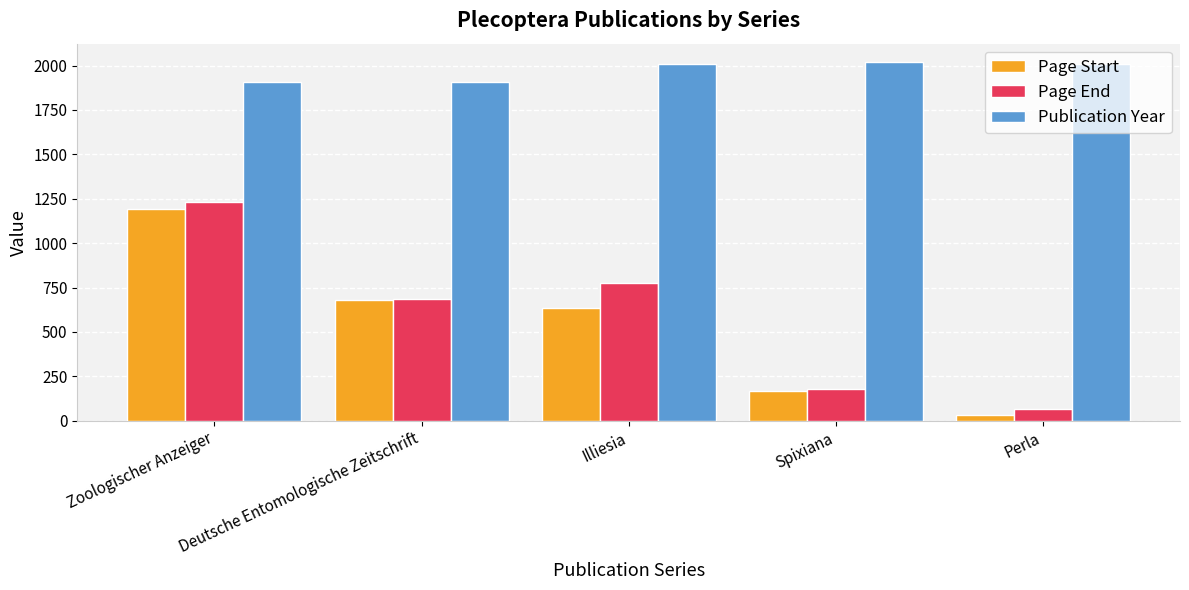

At which label does Page Start first exceed 636?

Zoologischer Anzeiger